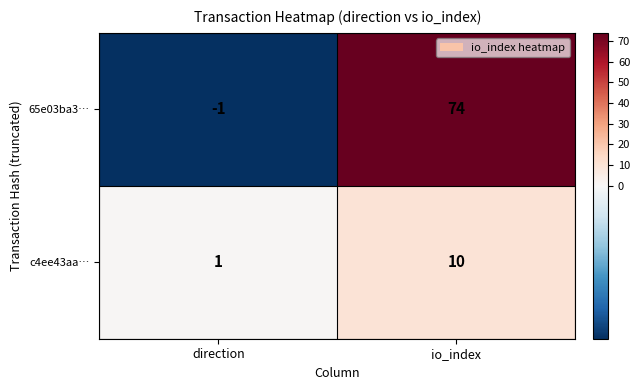

Which series changed the most between direction and io_index?

65e03ba3…